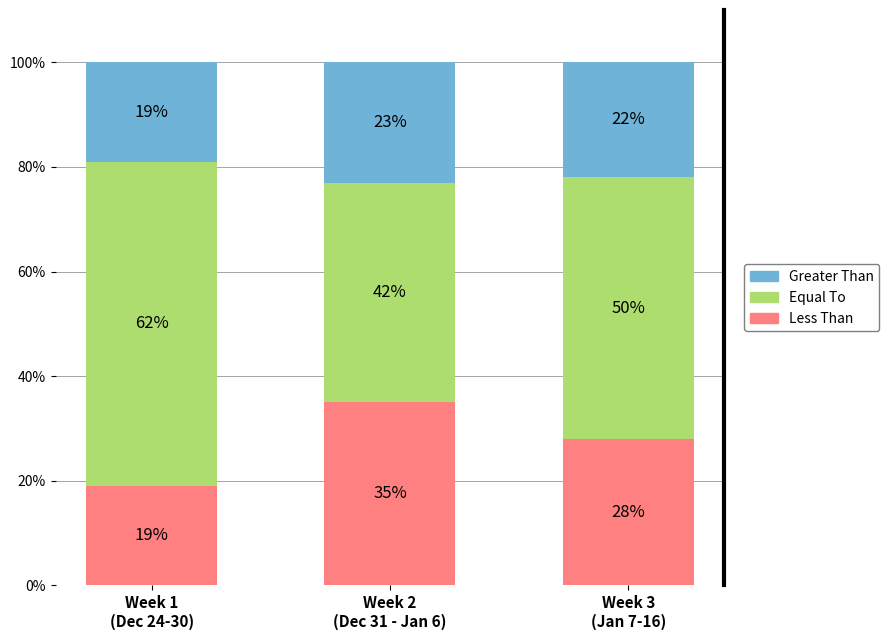

The Less Than series shows 19 at Week 1
(Dec 24-30). True or false?

True